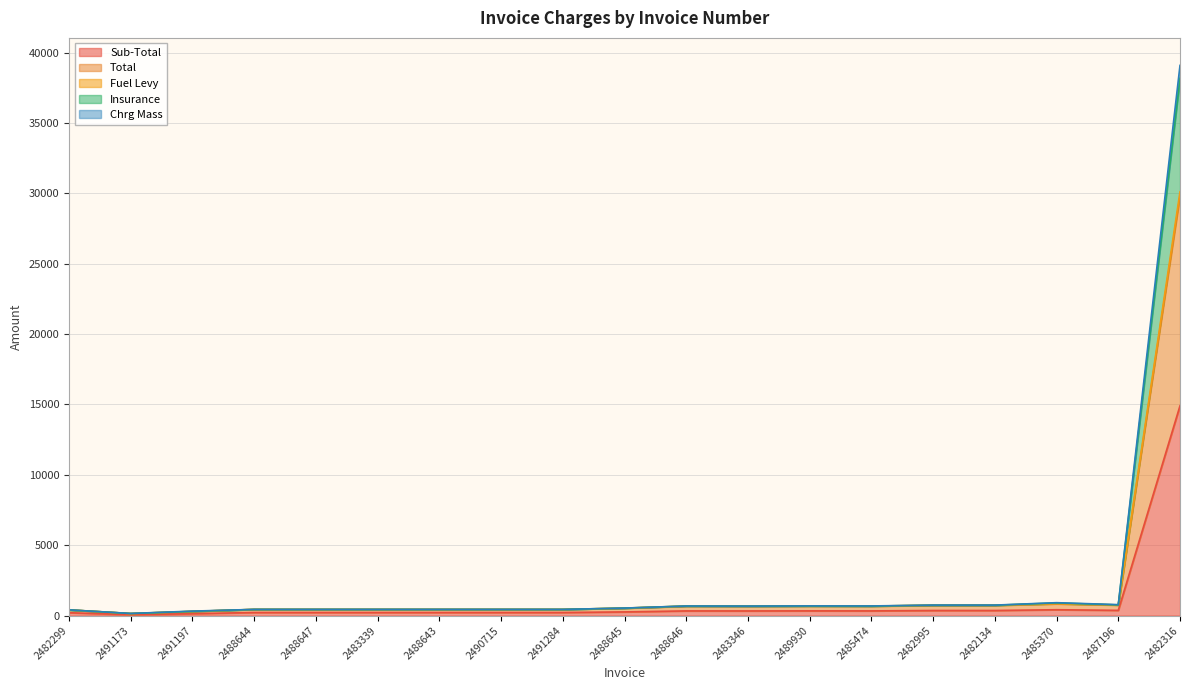

Reading left to right, transcribe all the data shown in this chart.

Sub-Total: 2482299=201.4	2491173=65.9	2491197=135.0	2488644=218.4	2488647=218.4	2483339=218.4	2488643=218.4	2490715=218.4	2491284=218.4	2488645=260.5	2488646=331.4	2483346=329.3	2489930=334.4	2485474=332.3	2482995=361.1	2482134=361.1	2485370=415.5	2487196=370.8	2482316=14909.8
Total: 2482299=402.8	2491173=141.7	2491197=290.3	2488644=436.8	2488647=436.8	2483339=436.8	2488643=436.8	2490715=436.8	2491284=436.8	2488645=521.0	2488646=662.8	2483346=658.6	2489930=668.8	2485474=664.5	2482995=722.2	2482134=722.2	2485370=830.9	2487196=741.5	2482316=29819.6
Fuel Levy: 2482299=402.8	2491173=145.2	2491197=297.4	2488644=436.8	2488647=436.8	2483339=436.8	2488643=436.8	2490715=436.8	2491284=436.8	2488645=529.7	2488646=675.2	2483346=668.9	2489930=681.4	2485474=675.0	2482995=733.9	2482134=733.9	2485370=842.6	2487196=756.0	2482316=30116.9
Insurance: 2482299=406.4	2491173=150.2	2491197=316.4	2488644=437.8	2488647=437.8	2483339=437.8	2488643=437.8	2490715=437.8	2491284=437.8	2488645=533.7	2488646=680.2	2483346=673.9	2489930=688.4	2485474=684.0	2482995=743.9	2482134=743.9	2485370=916.0	2487196=777.0	2482316=39093.2
Chrg Mass: 2482299=402.8	2491173=145.2	2491197=297.4	2488644=436.8	2488647=436.8	2483339=436.8	2488643=436.8	2490715=436.8	2491284=436.8	2488645=529.7	2488646=675.2	2483346=668.9	2489930=681.4	2485474=675.0	2482995=733.9	2482134=733.9	2485370=897.0	2487196=756.0	2482316=38172.2